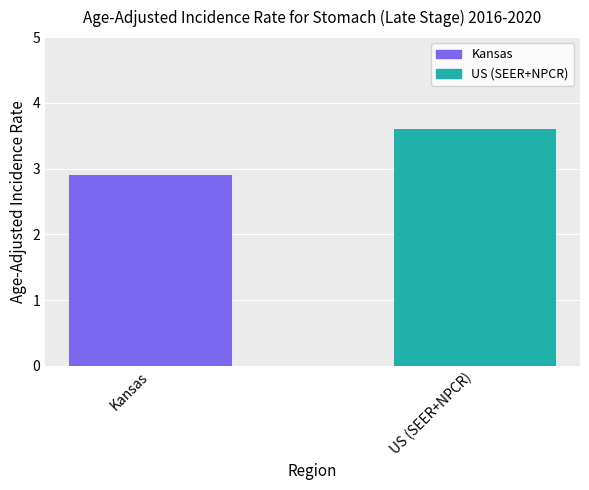

What is the difference between the values at Kansas and US (SEER+NPCR)?

0.7